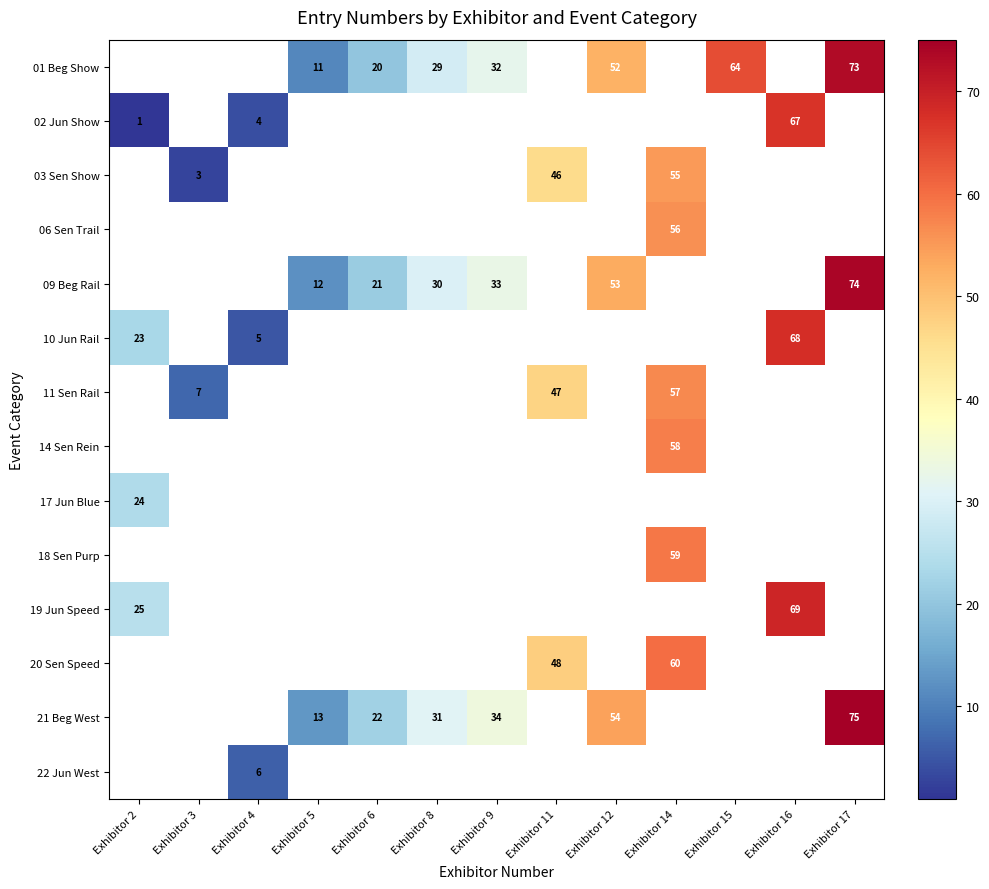

True or false: 09 Beg Rail has a value of 8 at Exhibitor 8.

False